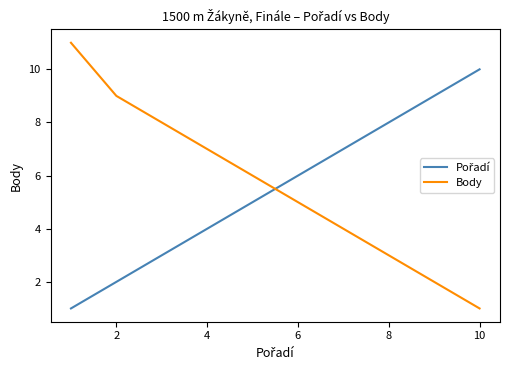

The Body series shows 3 at 8. True or false?

True